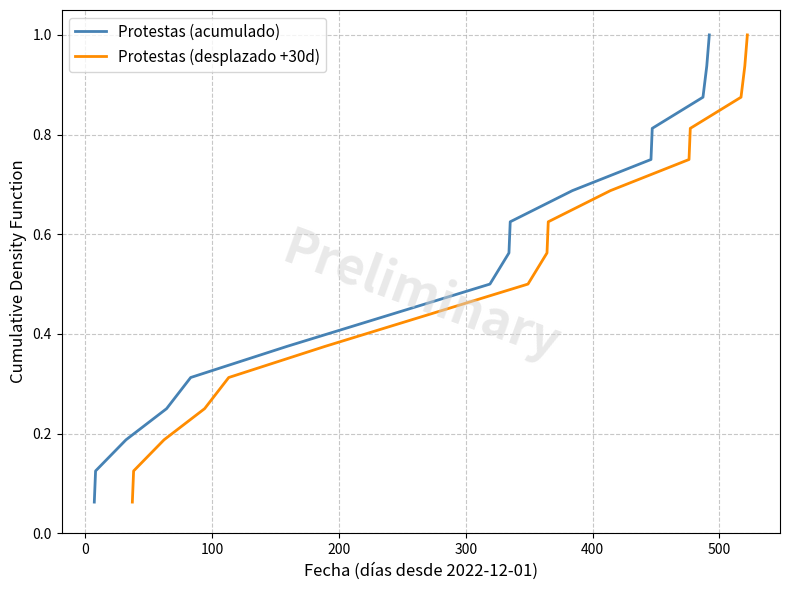

Reading left to right, transcribe all the data shown in this chart.

Protestas (acumulado): 0.1	0.1	0.2	0.2	0.3	0.4	0.4	0.5	0.6	0.6	0.7	0.8	0.8	0.9	0.9	1.0
Protestas (desplazado +30d): 0.1	0.1	0.2	0.2	0.3	0.4	0.4	0.5	0.6	0.6	0.7	0.8	0.8	0.9	0.9	1.0